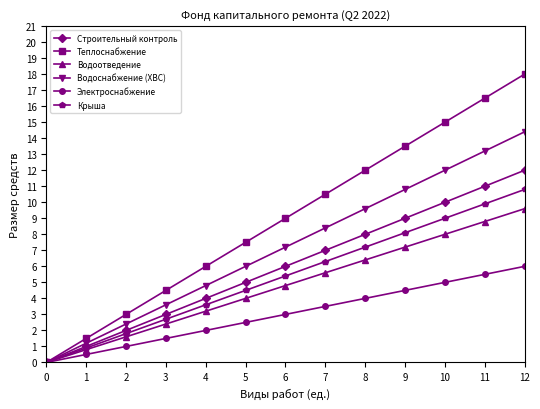

What is the difference between the maximum and second lowest values in the Теплоснабжение series?

16.5